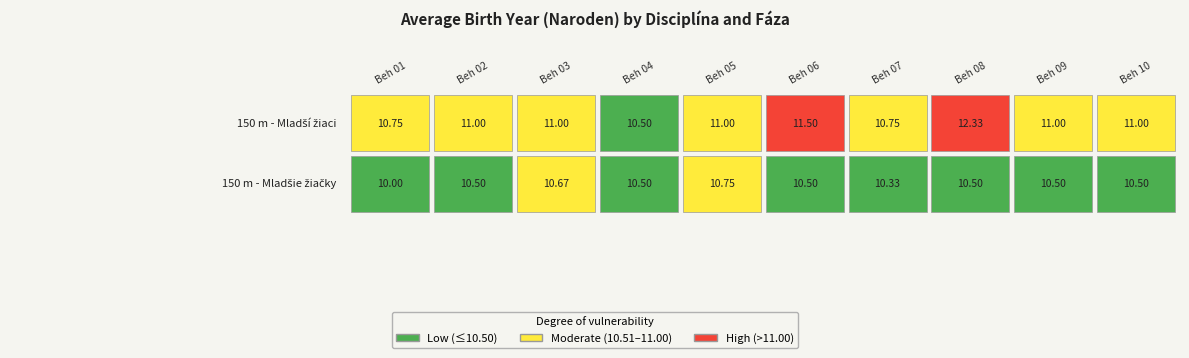

What is the difference between the maximum and second lowest values in the 150 m - Mladšie žiačky series?

0.4